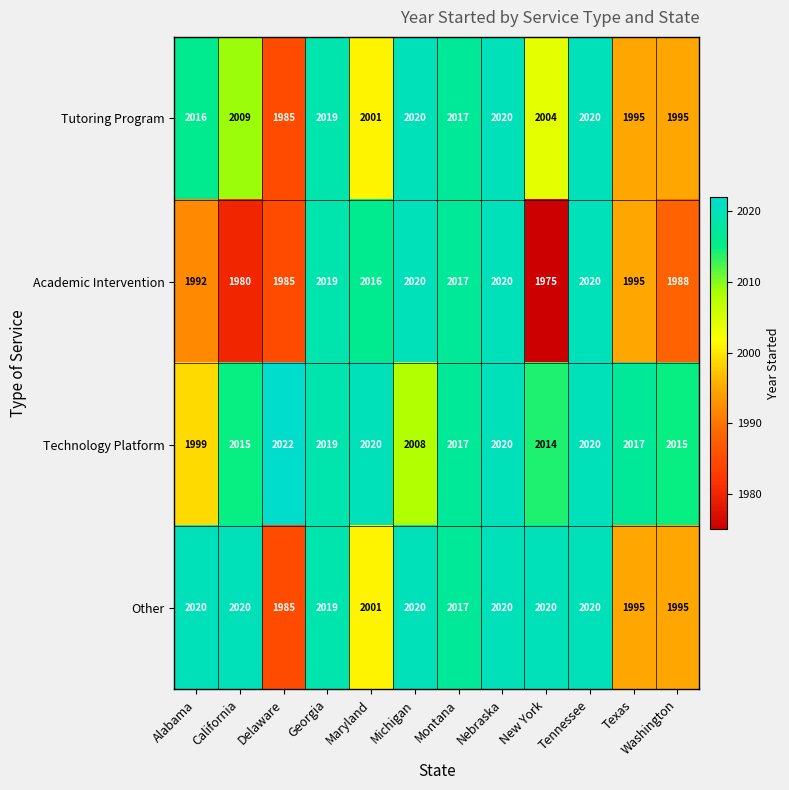

At which label is Tutoring Program closest to 2002?

Maryland